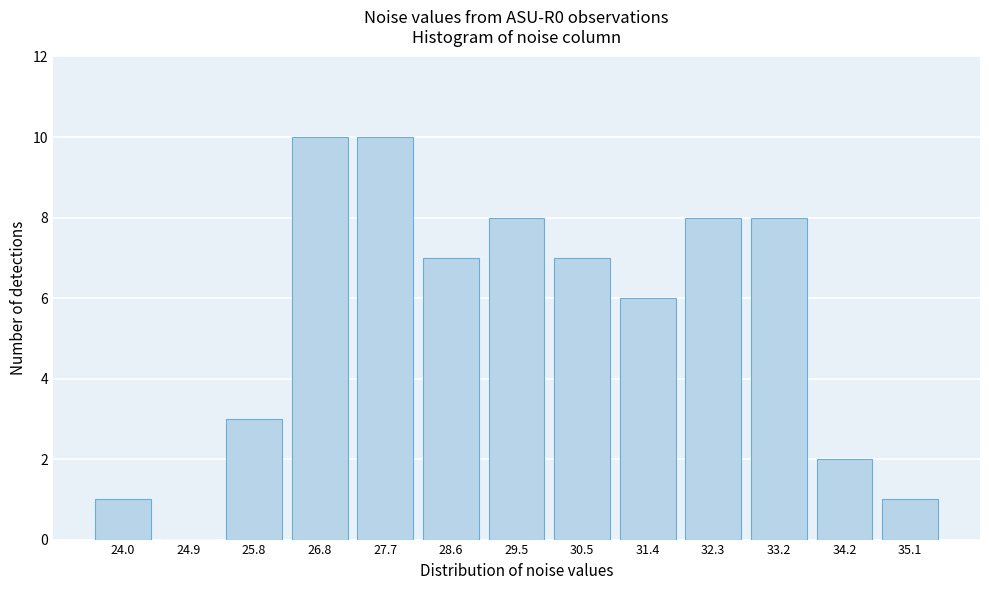

Reading right to left, list all the values displayed in this chart.

35.1=1	34.2=2	33.2=8	32.3=8	31.4=6	30.5=7	29.5=8	28.6=7	27.7=10	26.8=10	25.8=3	24.9=0	24.0=1